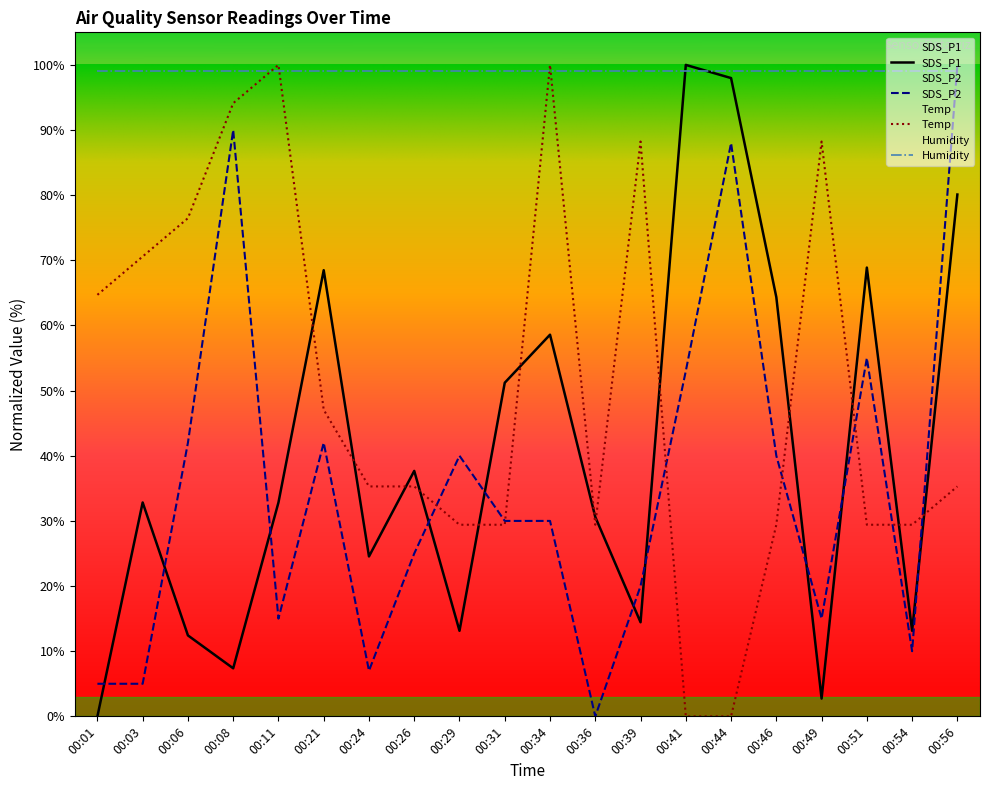

What is the average value of the SDS_P1 series?

40.6